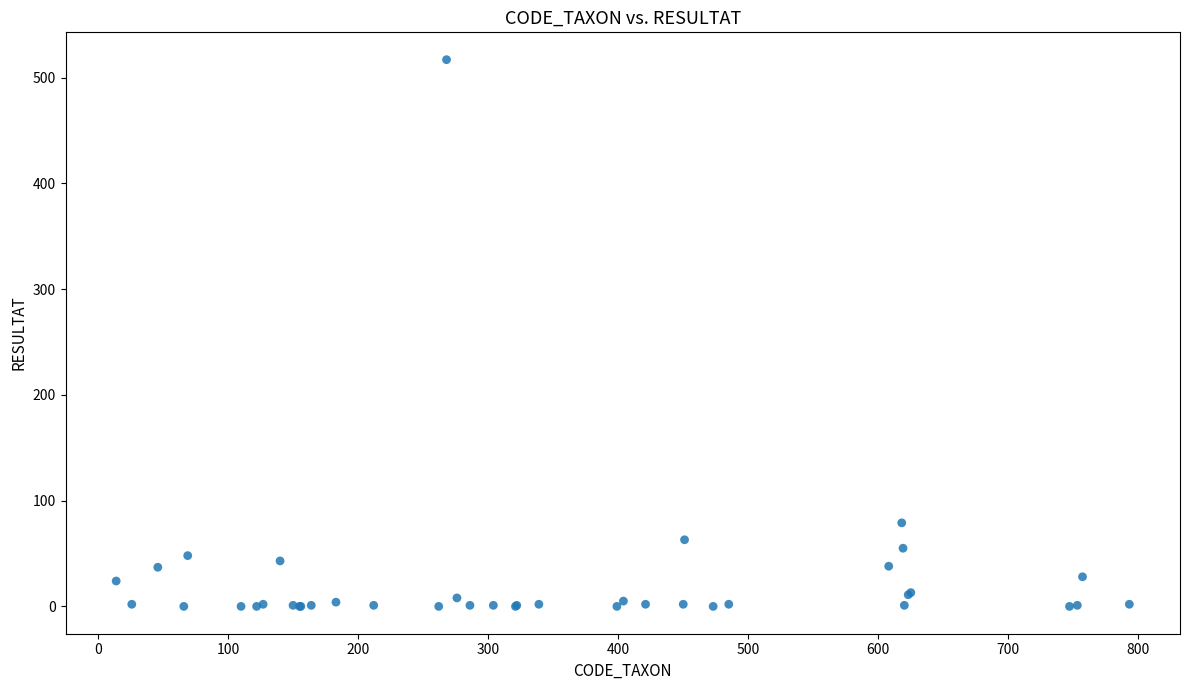

What Y value in the scatter plot is closest to 258?

79